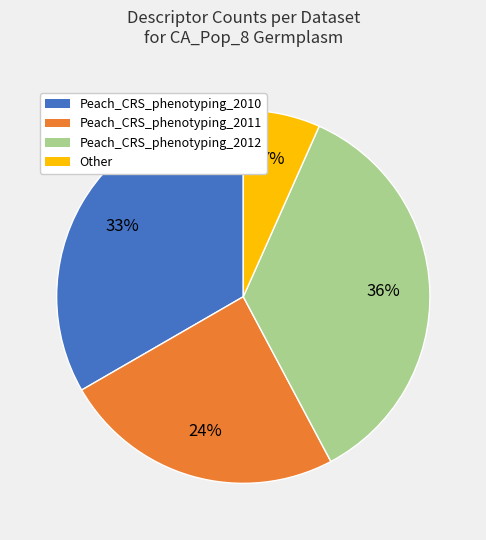

What percentage is the Peach_CRS_phenotyping_2010 slice, to the nearest percent?

33%